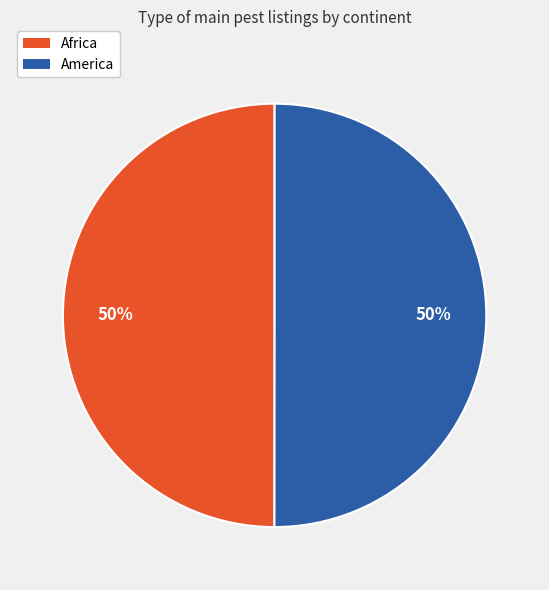

Do America and Africa together represent more than half of the pie?

Yes